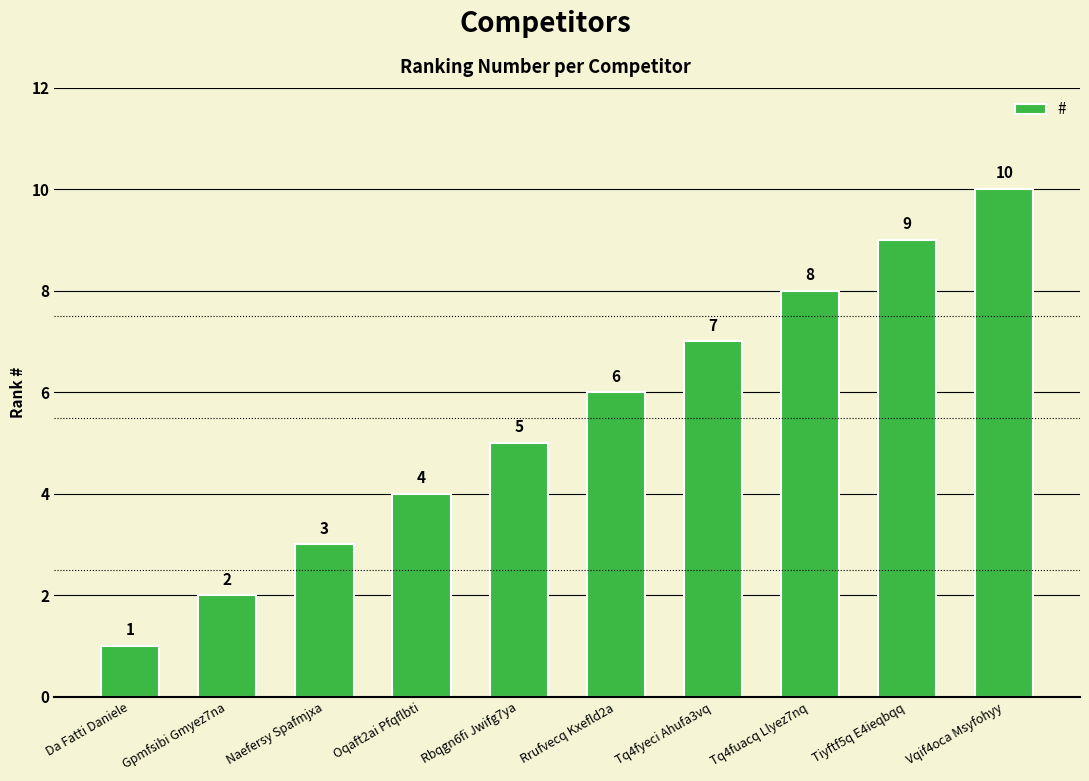

Where is the data nearest to the value 5?

Rbqgn6fi Jwifg7ya